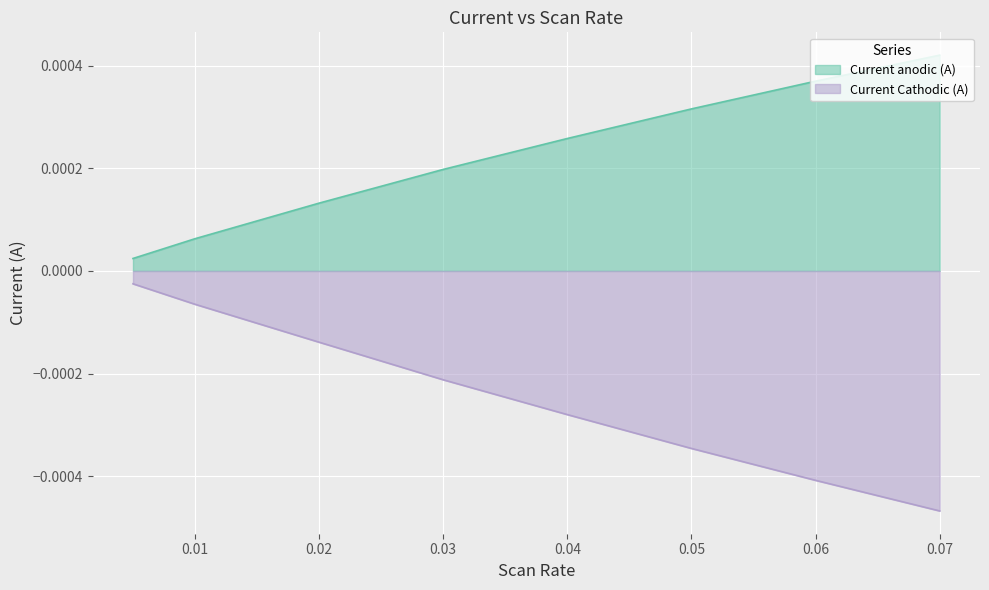

Which series has the largest range (max minus min)?

Current Cathodic (A)